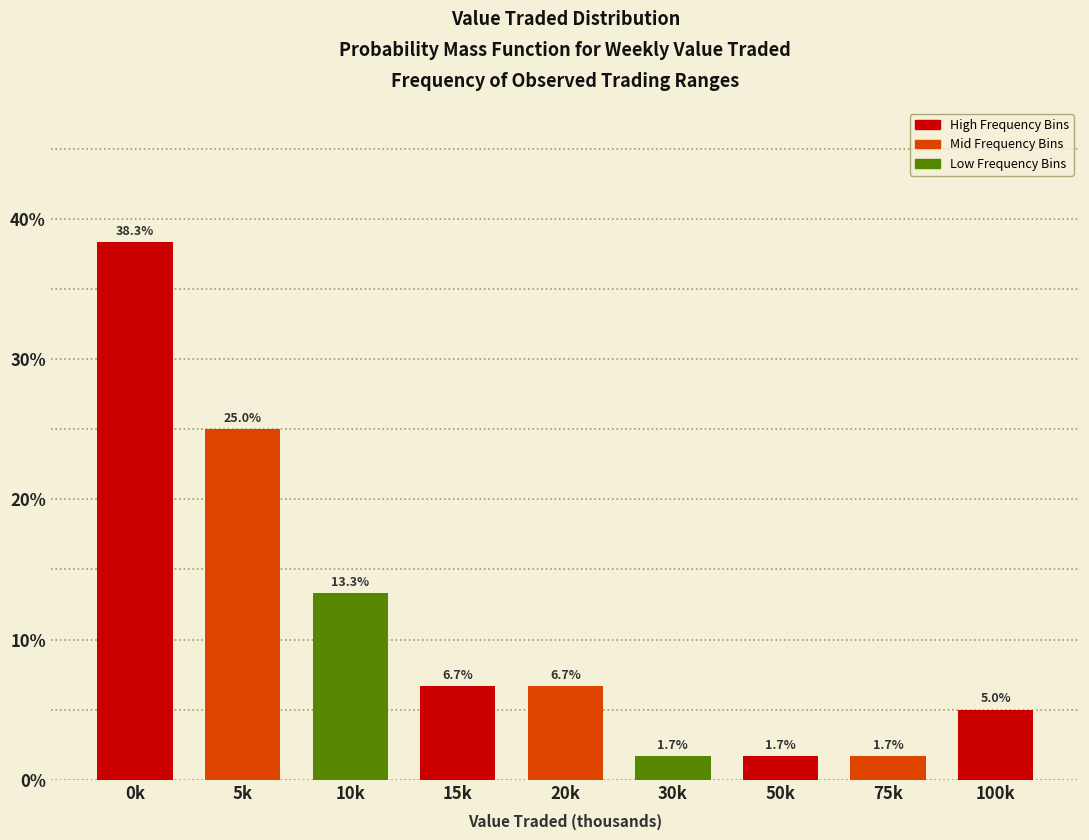

Reading left to right, list all the values displayed in this chart.

0k=38.3	5k=25.0	10k=13.3	15k=6.7	20k=6.7	30k=1.7	50k=1.7	75k=1.7	100k=5.0